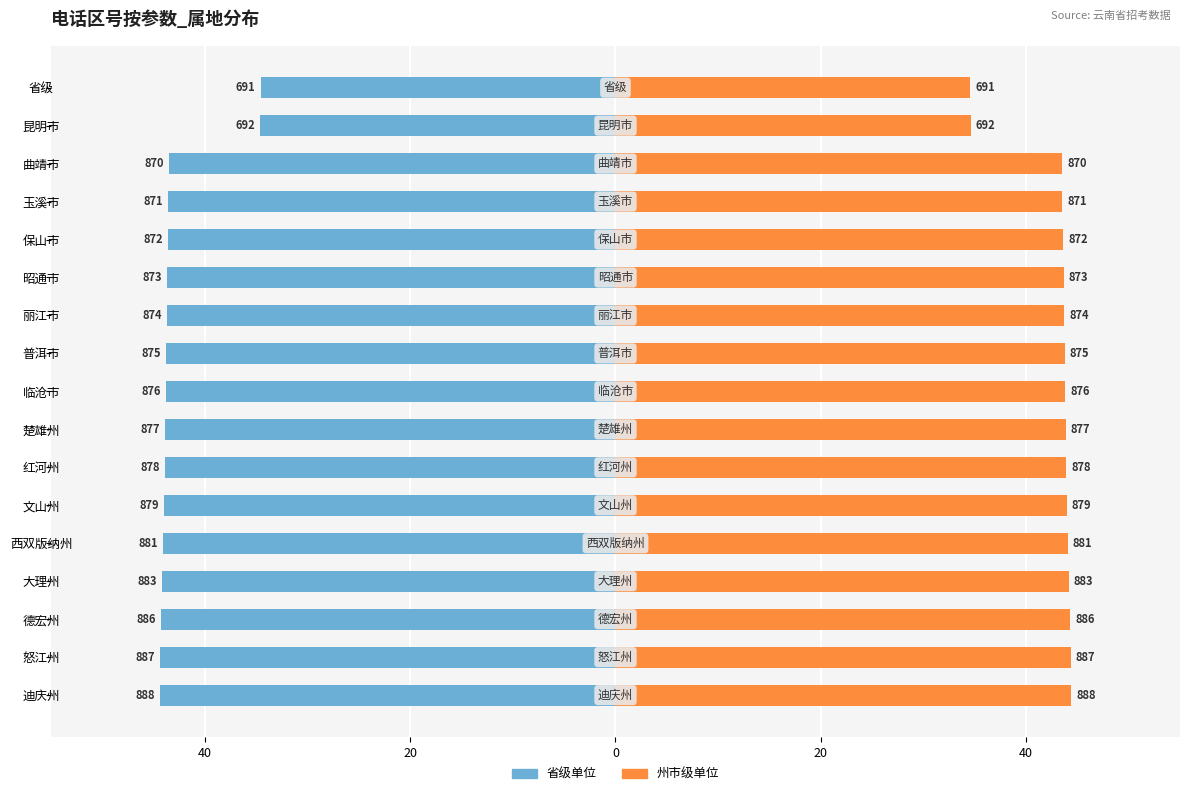

Reading left to right, what are all the values shown in this chart?

省级单位: -34.6	-34.6	-43.5	-43.6	-43.6	-43.7	-43.7	-43.8	-43.8	-43.9	-43.9	-44.0	-44.1	-44.2	-44.3	-44.4	-44.4
州市级单位: 34.6	34.6	43.5	43.6	43.6	43.7	43.7	43.8	43.8	43.9	43.9	44.0	44.1	44.2	44.3	44.4	44.4